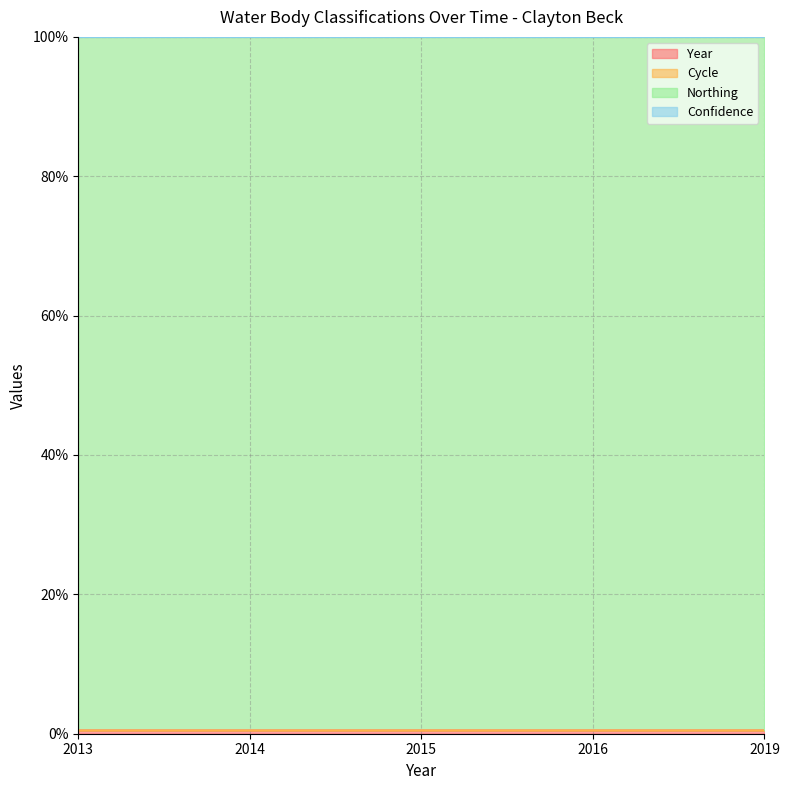

Does the chart display data point markers on the line(s)?

No